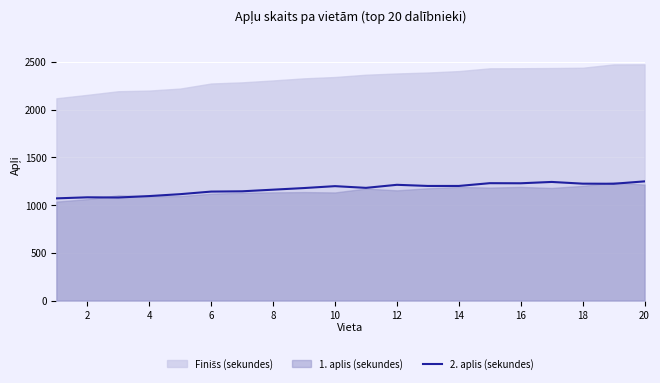

Where is the first local maximum?

2